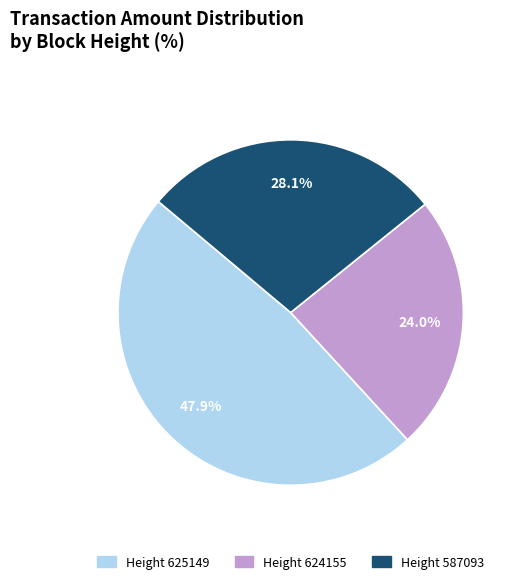

To the nearest percent, what is the average slice percentage?

33%